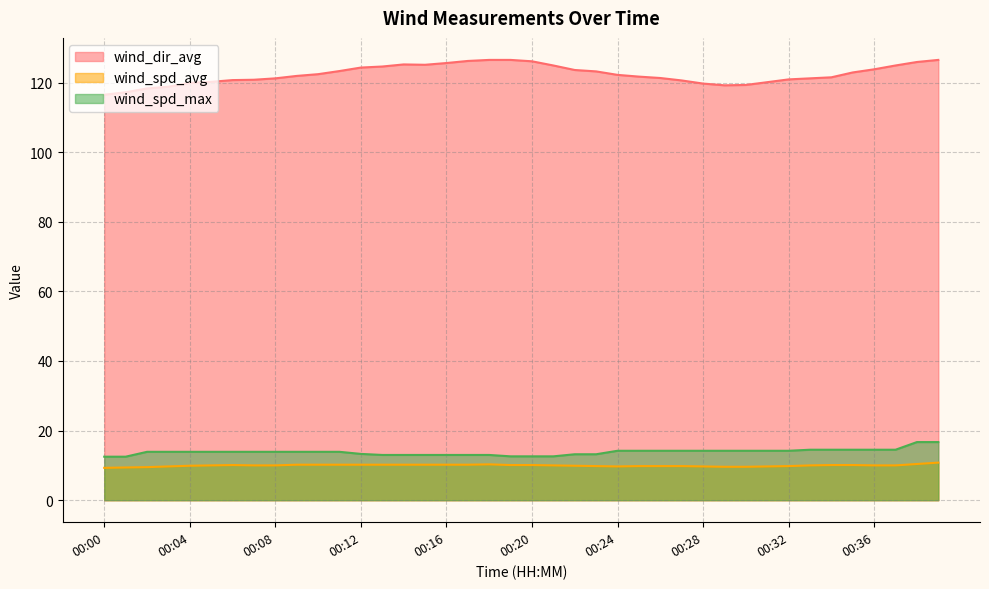

Read the wind_spd_avg value at 00:28.

9.7